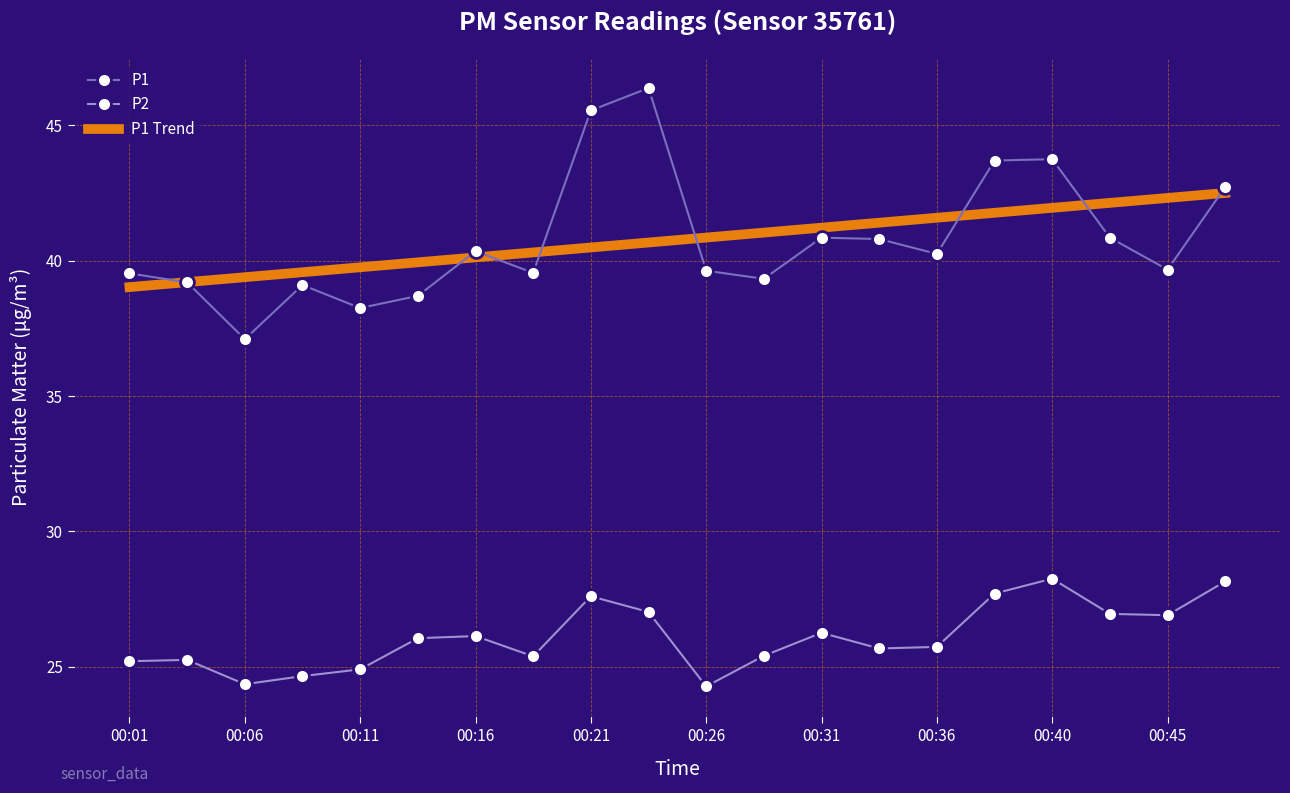

How many interior local valleys does the P1 series have?

6